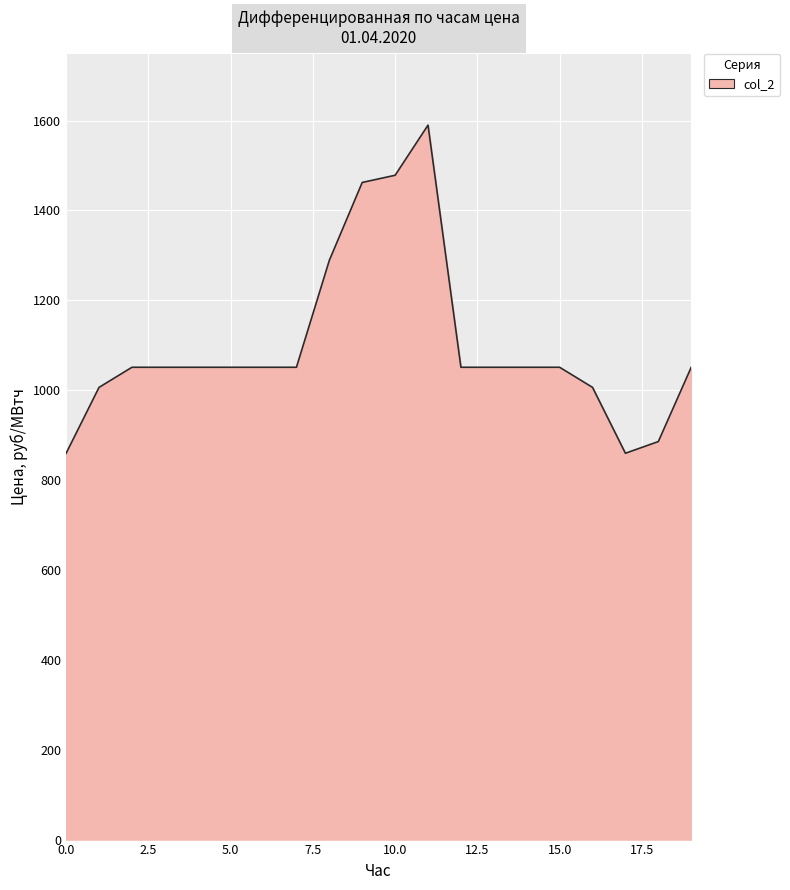

What is the difference between the maximum and minimum values?

730.1